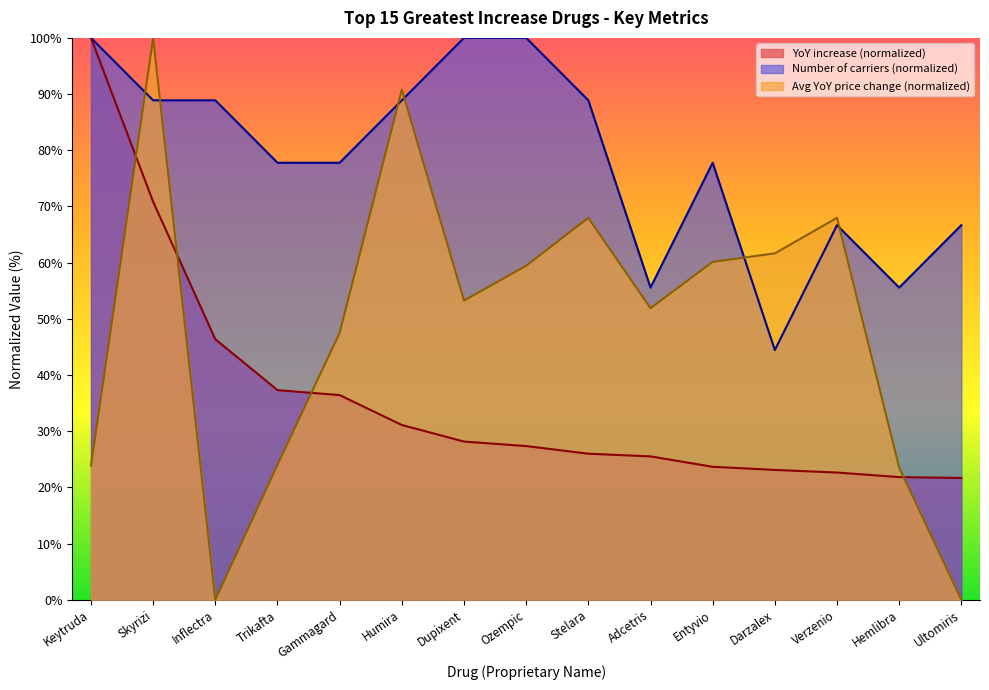

What is the difference between the maximum and minimum values in the Avg YoY price change series?

100.0